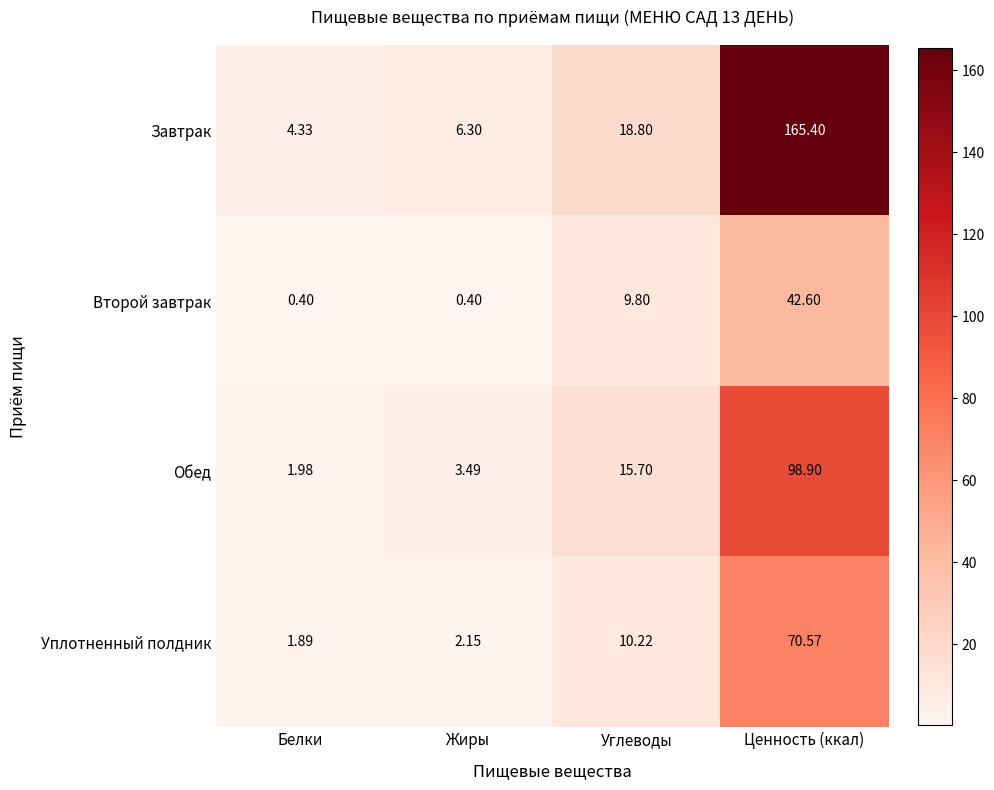

Rank the series by their average value, from highest to lowest.

Завтрак, Обед, Уплотненный полдник, Второй завтрак